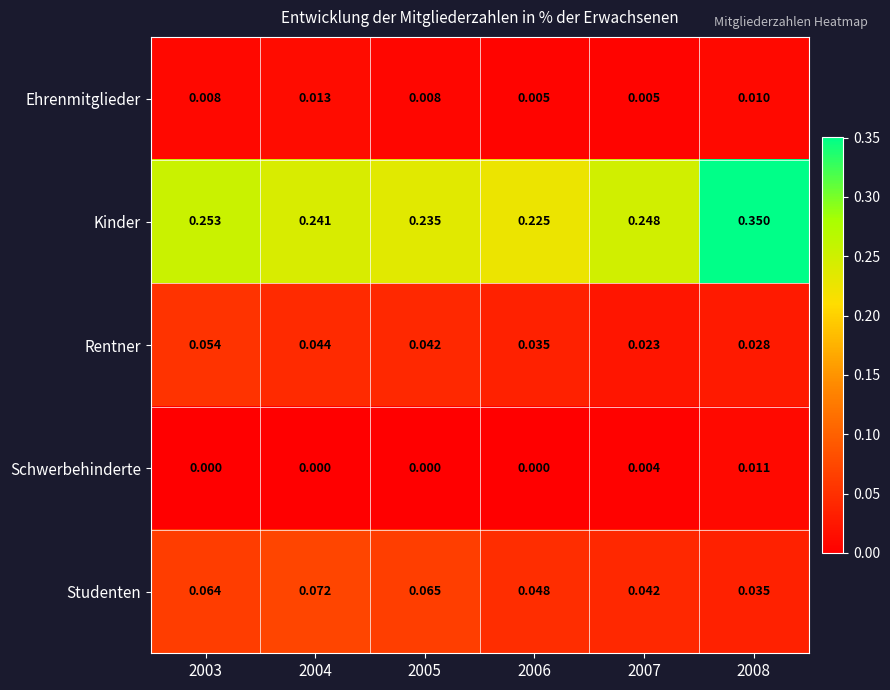

Between 2004 and 2006, which series saw the biggest shift?

Studenten